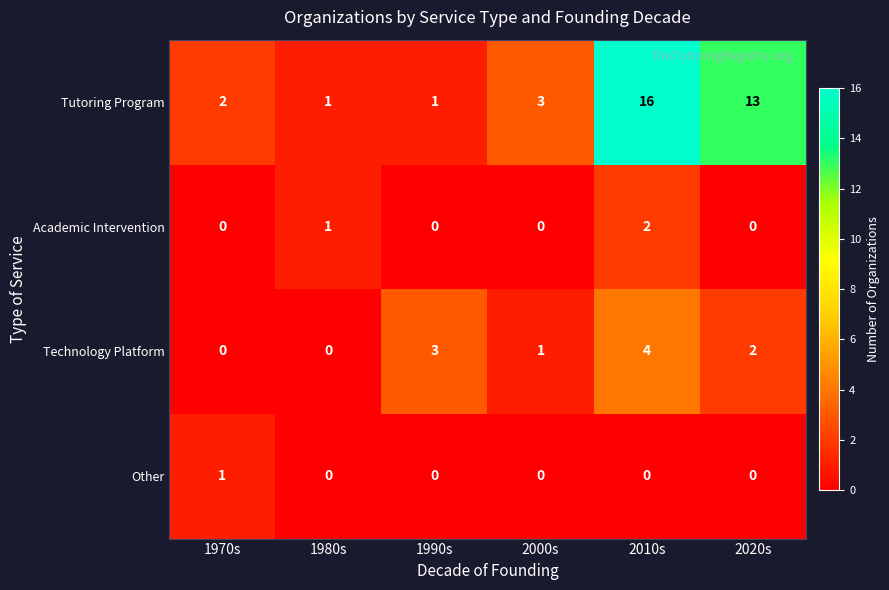

Reading right to left, list all the values displayed in this chart.

Tutoring Program: 13	16	3	1	1	2
Academic Intervention: 0	2	0	0	1	0
Technology Platform: 2	4	1	3	0	0
Other: 0	0	0	0	0	1